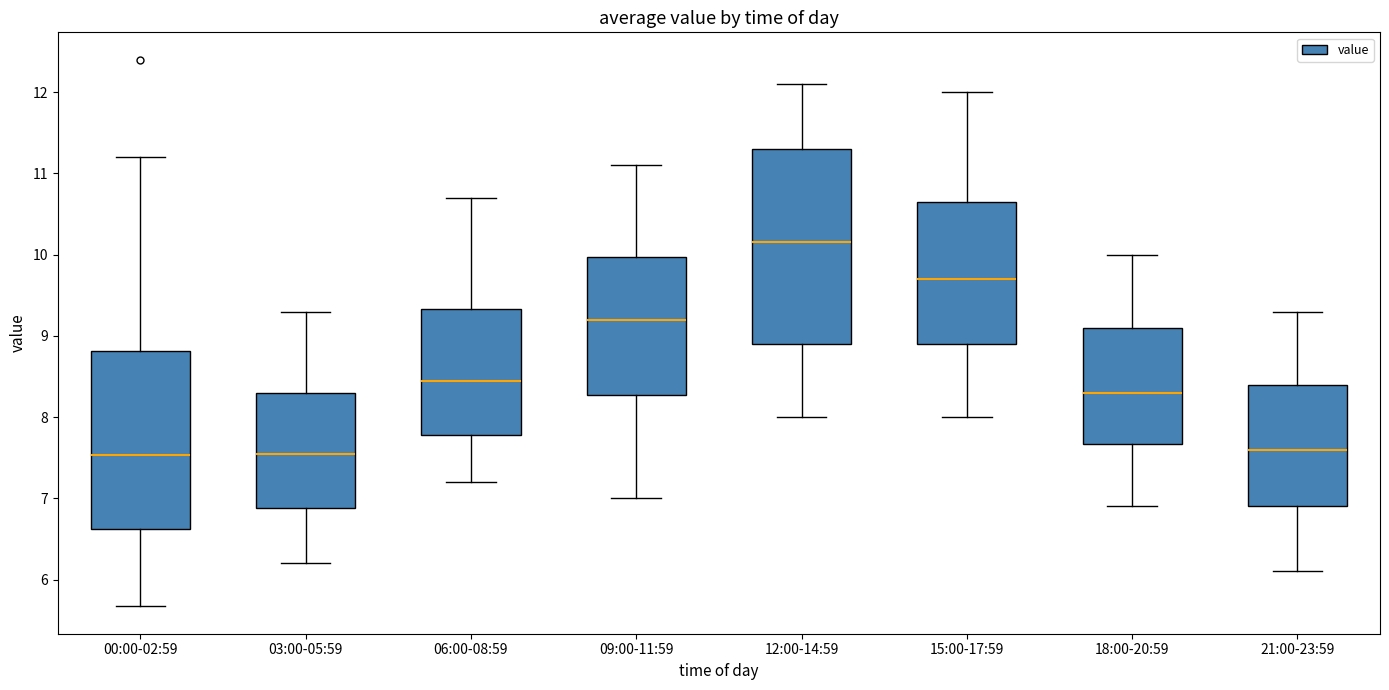

Reading left to right, transcribe this box plot: for each box, give where its median line is, the range the box spans, and where its two whiskers end, as read against the y-axis. The values are not printed on the chart, so give them approximately, as read against the axis.

00:00-02:59: median 7.5, box 6.6 to 8.8, whiskers 5.7 to 11.2
03:00-05:59: median 7.6, box 6.9 to 8.3, whiskers 6.2 to 9.3
06:00-08:59: median 8.5, box 7.8 to 9.3, whiskers 7.2 to 10.7
09:00-11:59: median 9.2, box 8.3 to 10.0, whiskers 7.0 to 11.1
12:00-14:59: median 10.2, box 8.9 to 11.3, whiskers 8.0 to 12.1
15:00-17:59: median 9.7, box 8.9 to 10.7, whiskers 8.0 to 12.0
18:00-20:59: median 8.3, box 7.7 to 9.1, whiskers 6.9 to 10.0
21:00-23:59: median 7.6, box 6.9 to 8.4, whiskers 6.1 to 9.3